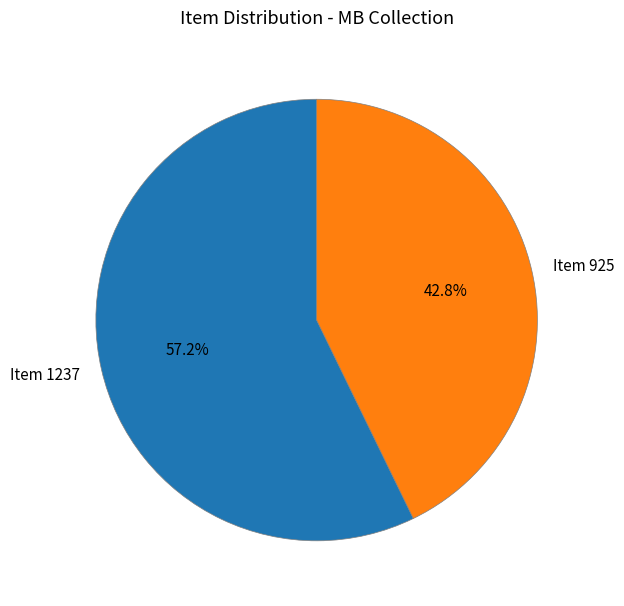

To the nearest percent, what is the combined percentage of Item 1237 and Item 925?

100%